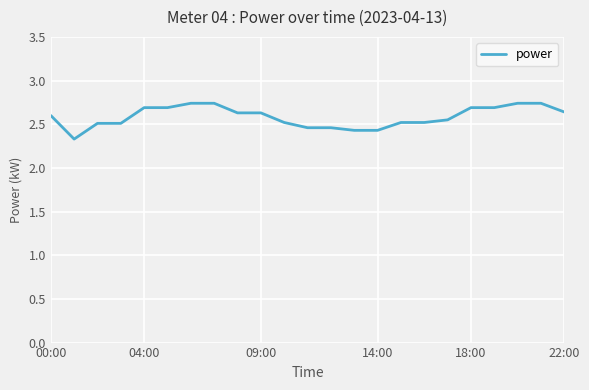

What is the smallest value displayed?

2.3